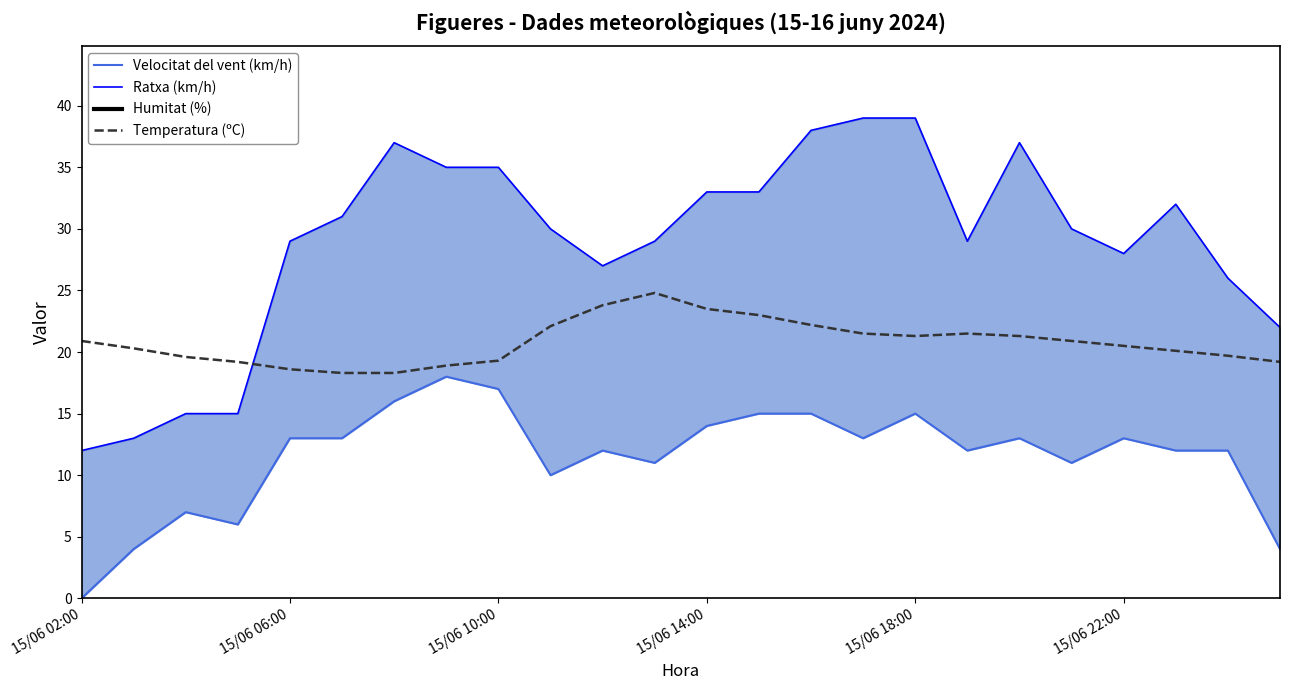

True or false: Humitat (%) and Velocitat del vent (km/h) intersect in this chart.

False